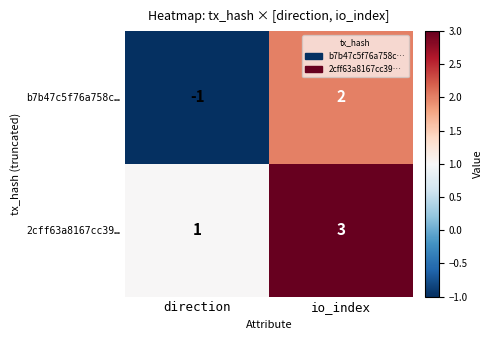

List the series in order of their peak value, highest first.

2cff63a8167cc39…, b7b47c5f76a758c…